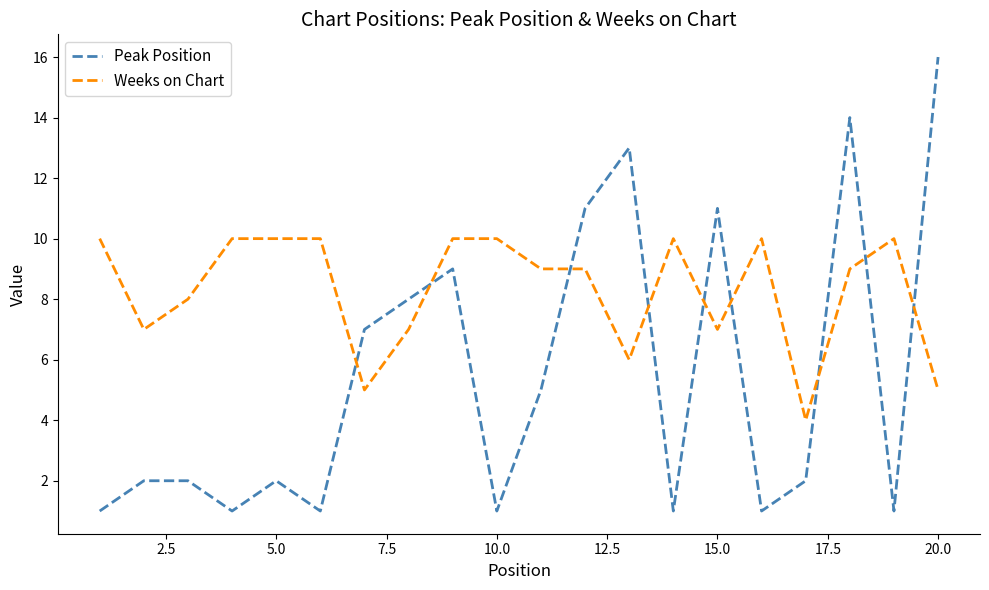

Which series has the largest total across all categories?

Weeks on Chart